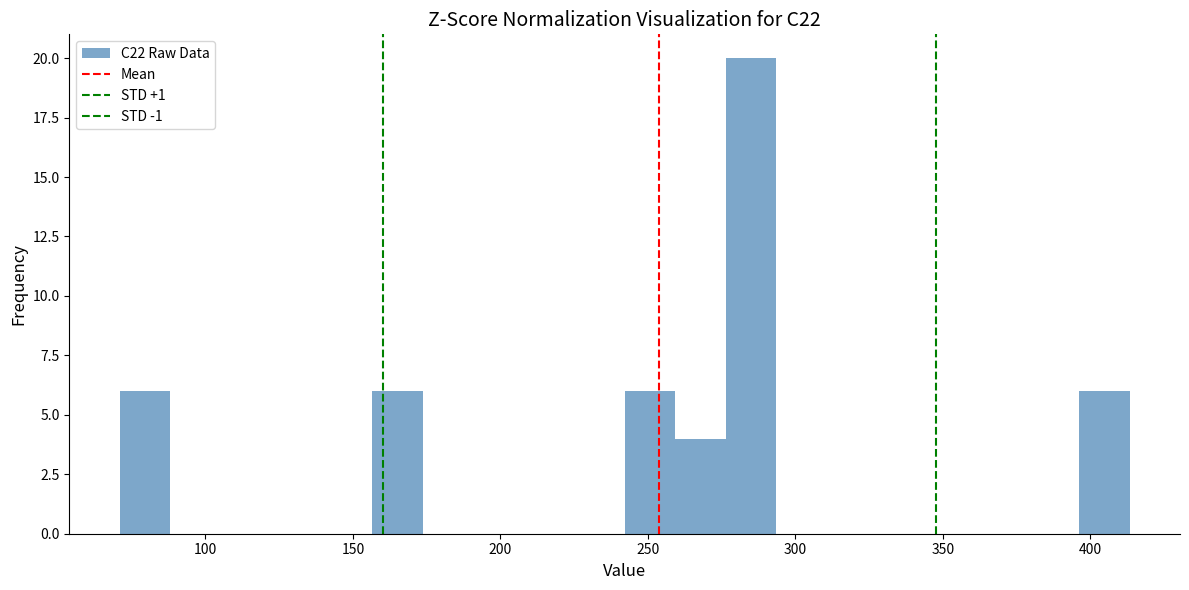

Around what value on the x-axis is the tallest bar? Give the approximate position of its centre, as read against the axis.

285